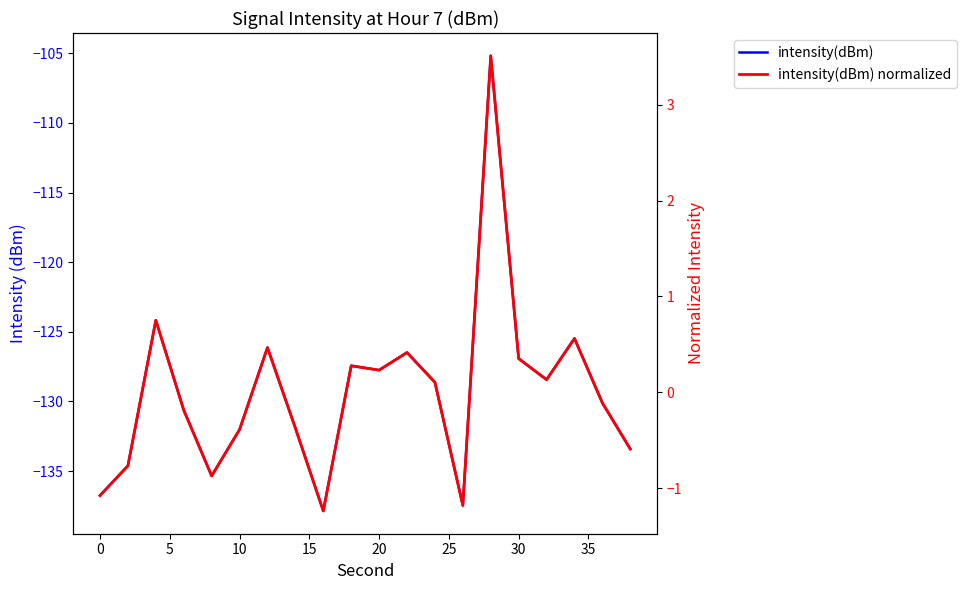

Reading left to right, what are all the values shown in this chart?

intensity(dBm): -136.8	-134.6	-124.2	-130.6	-135.4	-132.0	-126.1	-131.9	-137.9	-127.4	-127.8	-126.5	-128.6	-137.5	-105.2	-126.9	-128.4	-125.5	-130.1	-133.4
intensity(dBm) normalized: -1.1	-0.8	0.8	-0.2	-0.9	-0.4	0.5	-0.4	-1.2	0.3	0.2	0.4	0.1	-1.2	3.5	0.4	0.1	0.6	-0.1	-0.6